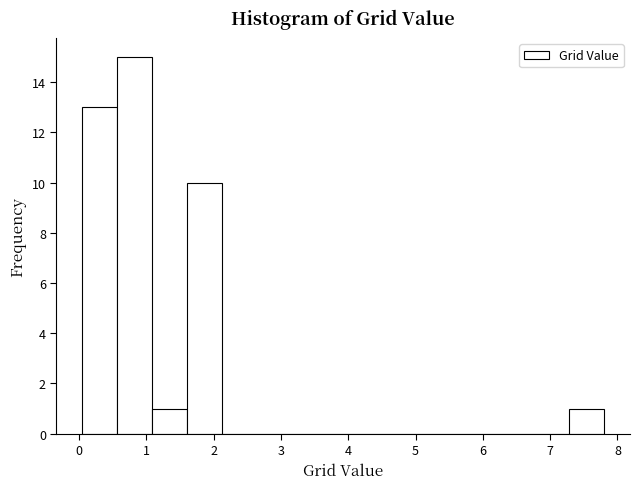

Reading left to right, transcribe this chart: for each bar, give the range it covers on the x-axis and its height. Neither the bar edges nor the heights are printed on the chart, so give them approximately, as read against the axes.

0.0 to 0.6: 13
0.6 to 1.1: 15
1.1 to 1.6: 1
1.6 to 2.1: 10
2.1 to 2.6: 0
2.6 to 3.1: 0
3.1 to 3.7: 0
3.7 to 4.2: 0
4.2 to 4.7: 0
4.7 to 5.2: 0
5.2 to 5.7: 0
5.7 to 6.2: 0
6.2 to 6.8: 0
6.8 to 7.3: 0
7.3 to 7.8: 1